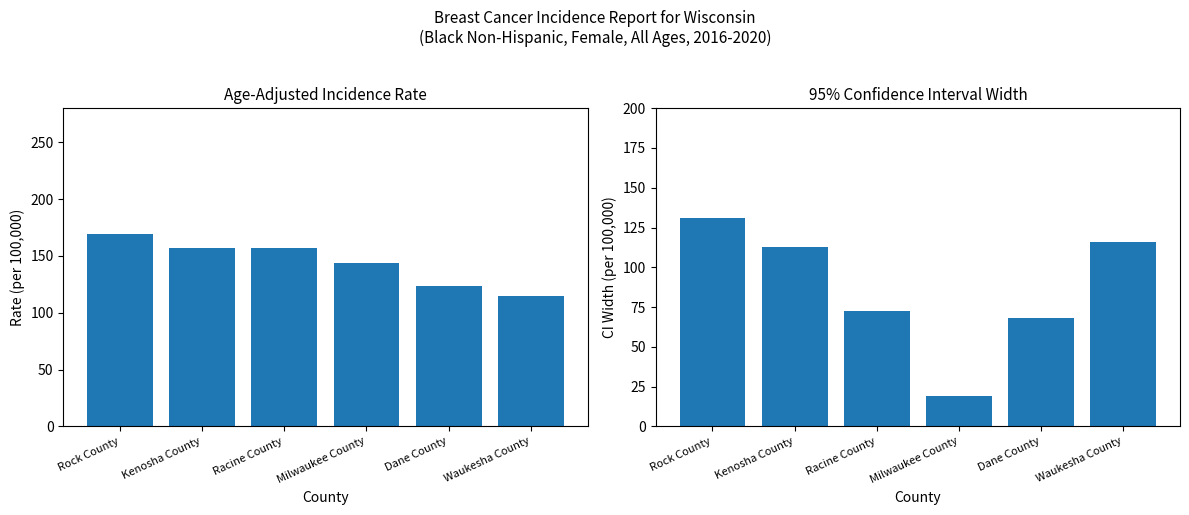

Read the 95% CI Width value at Rock County.

131.0